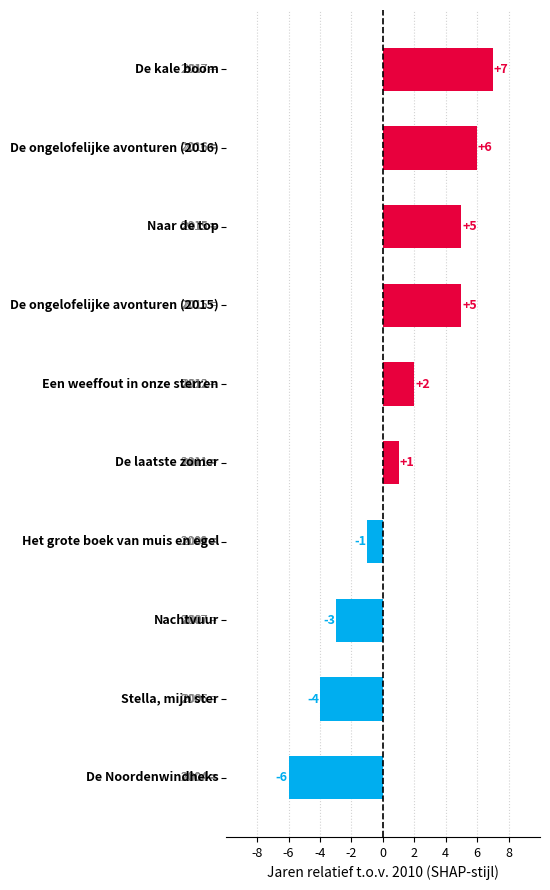

How many values are below 2?

5